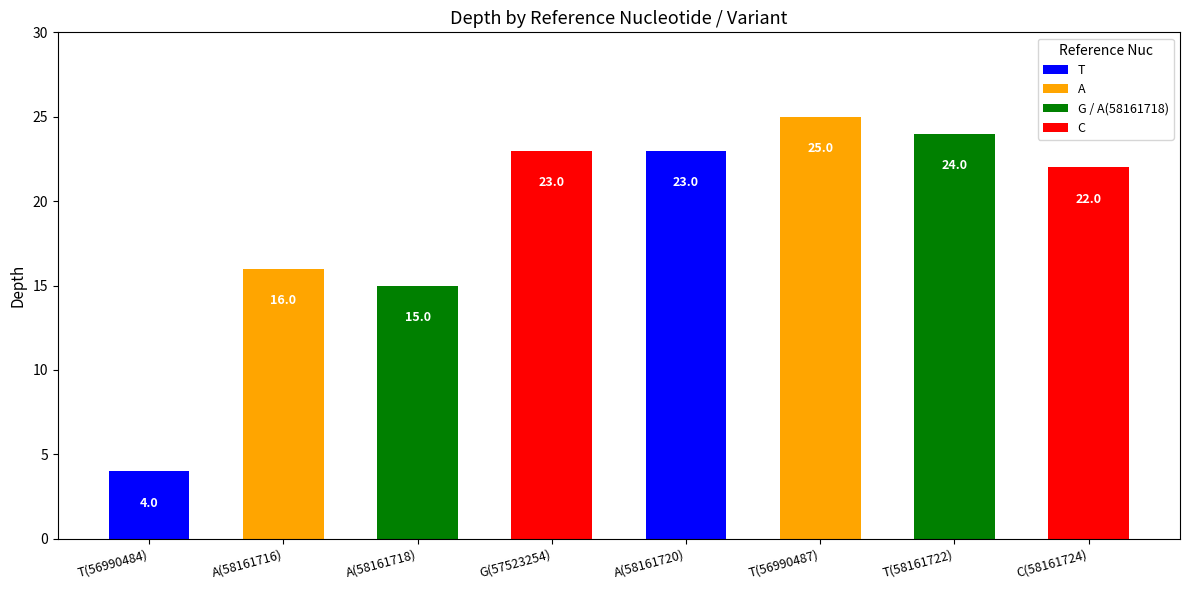

What is the minimum value shown in the chart?

4